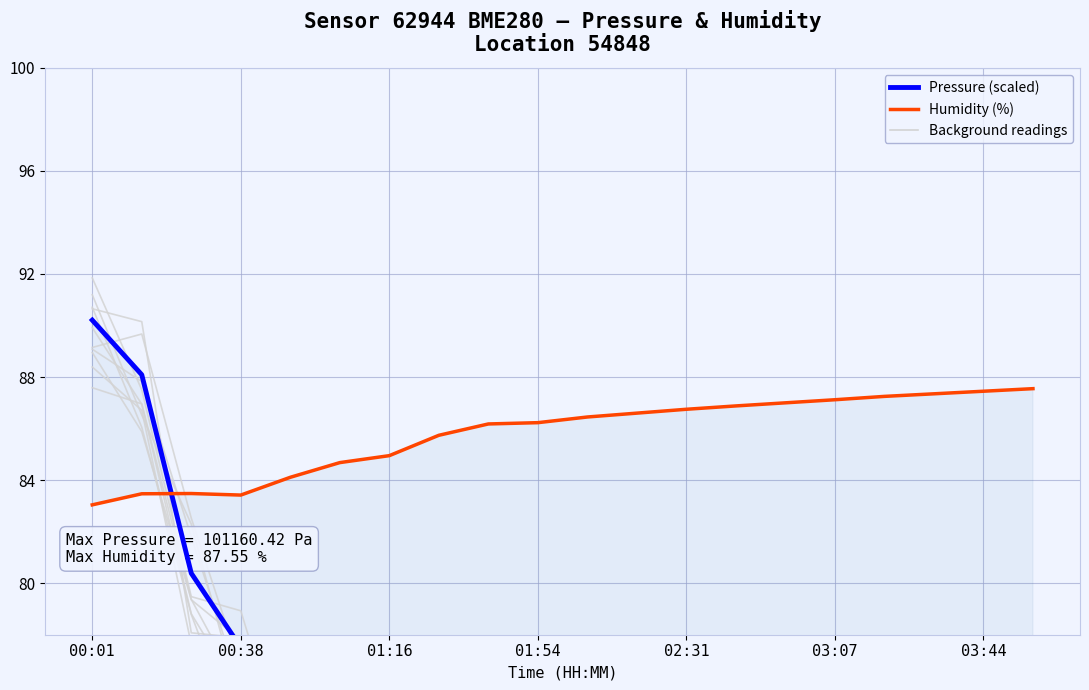

How many data points does each series have?

20